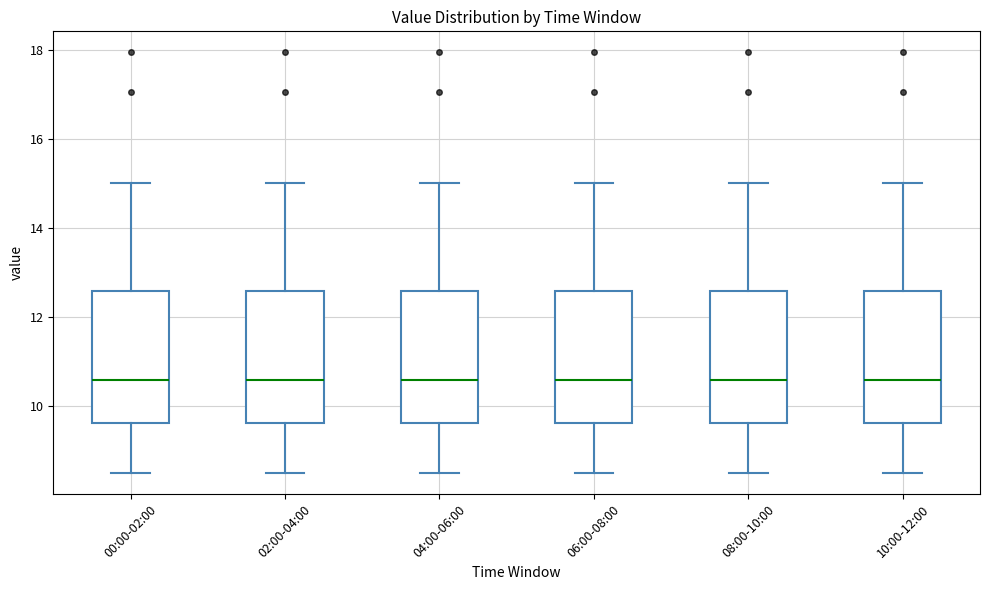

Where is the upper edge of the box for 00:00-02:00 on the y-axis? The values are not printed on the chart, so give them approximately, as read against the axis.

12.6